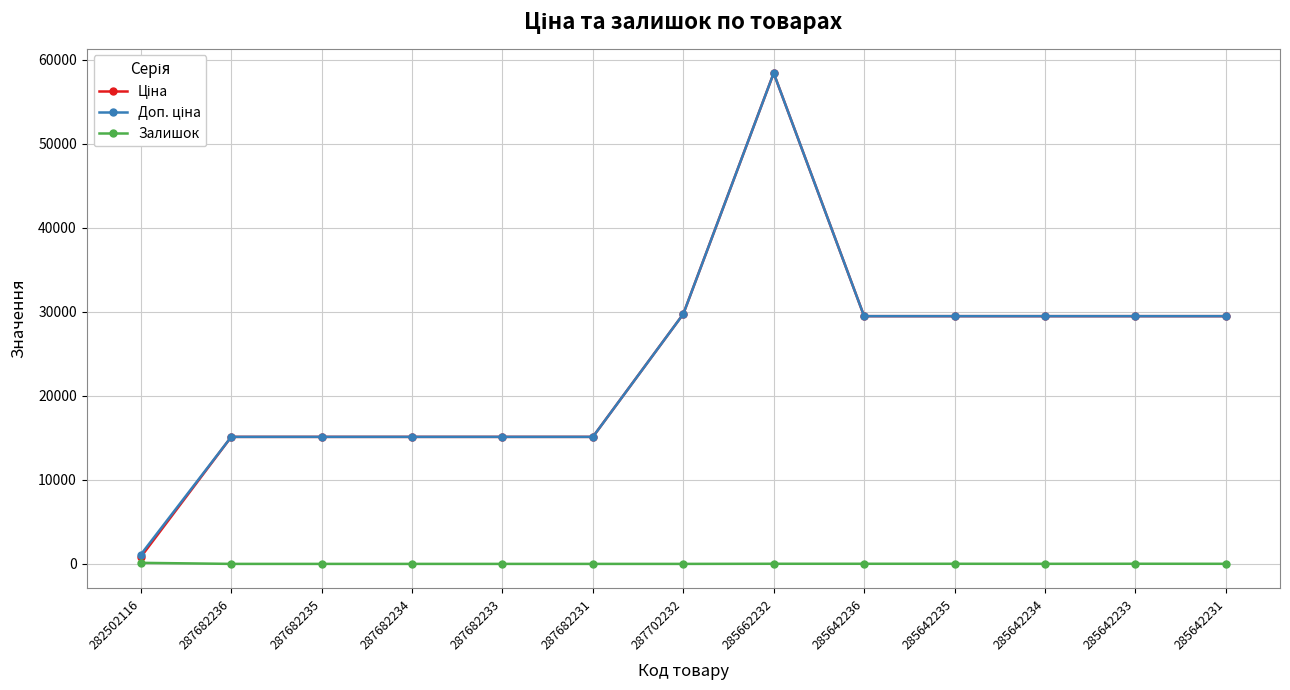

What is the greatest value displayed?

58426.5